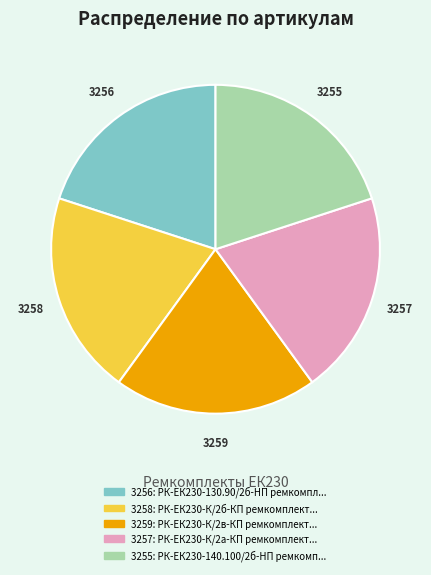

Is the sum of 3259 and 3257 greater than half?

No